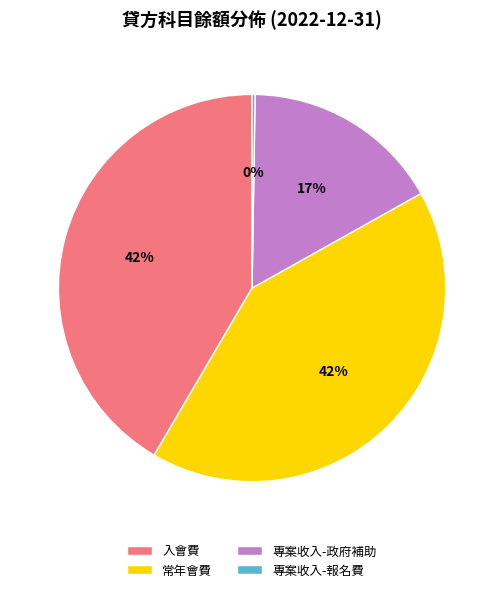

To the nearest percent, what is the difference between the 常年會費 and 專案收入-政府補助 slice percentages?

25%